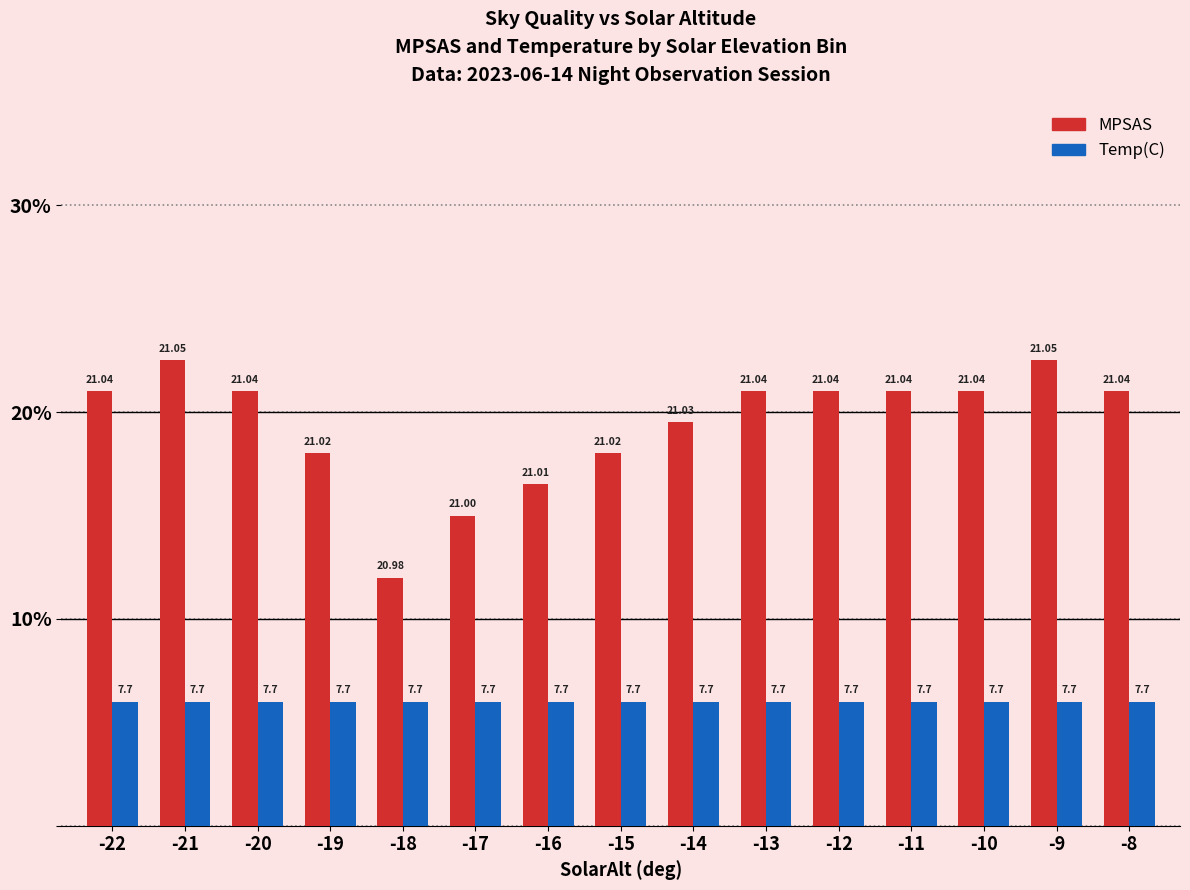

How many categories are shown in the chart?

15